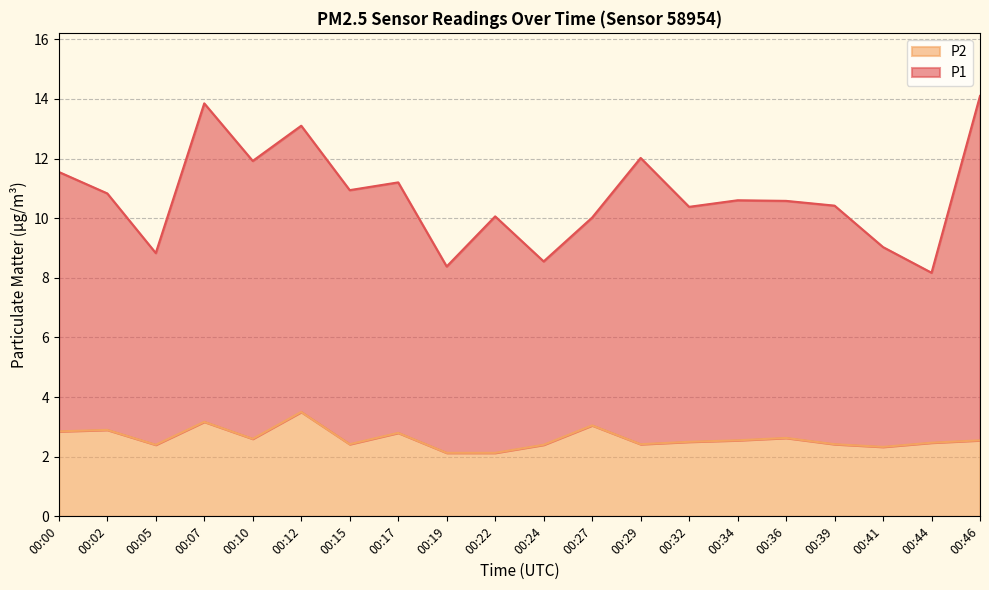

True or false: P1 and P2 intersect in this chart.

False